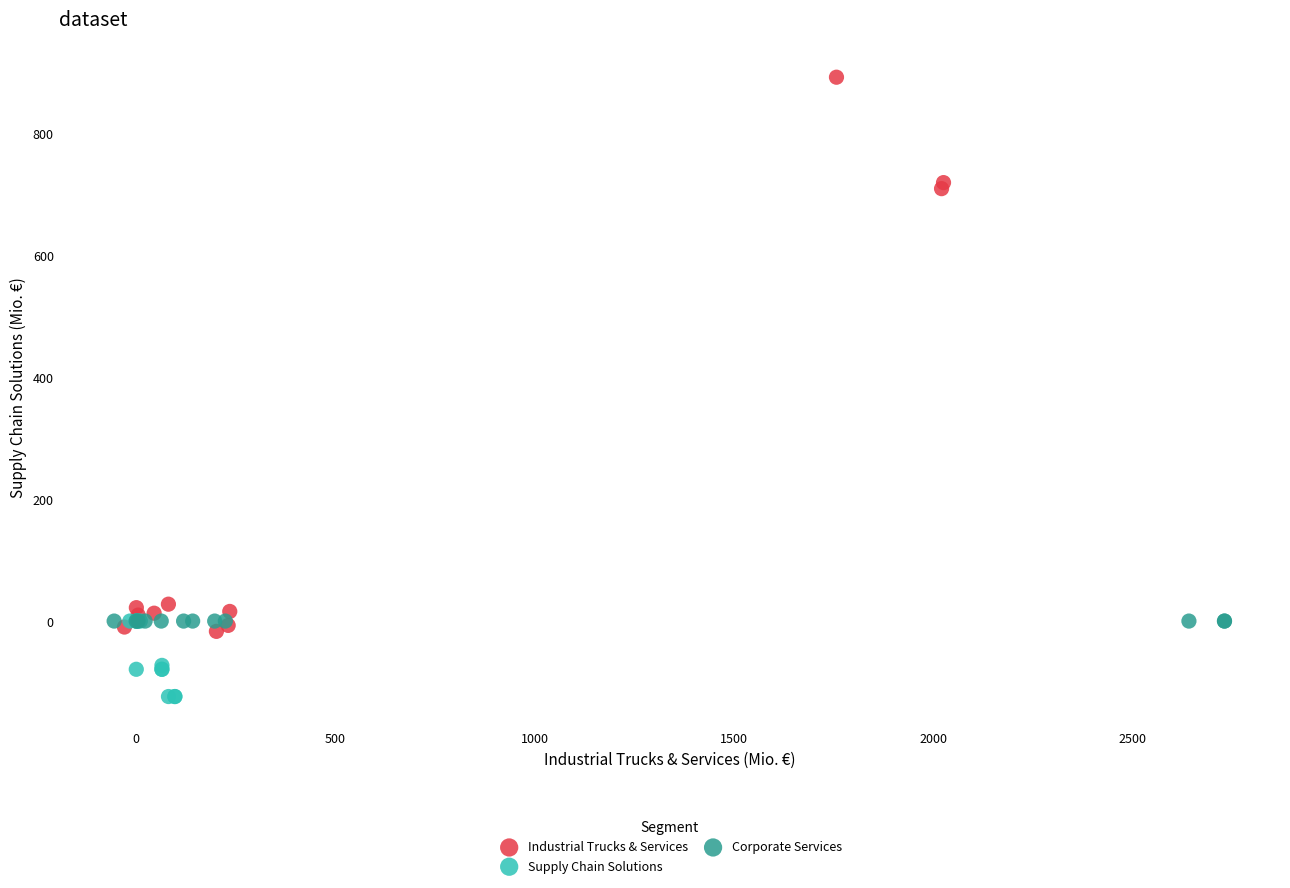

Which series contains the highest Y value?

Industrial Trucks & Services